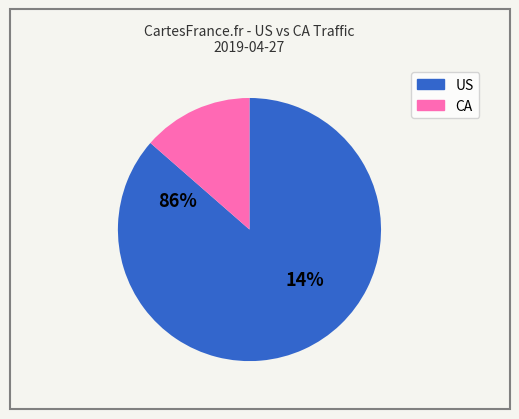

Does 2019-04-27 account for over 50% of the chart?

Yes